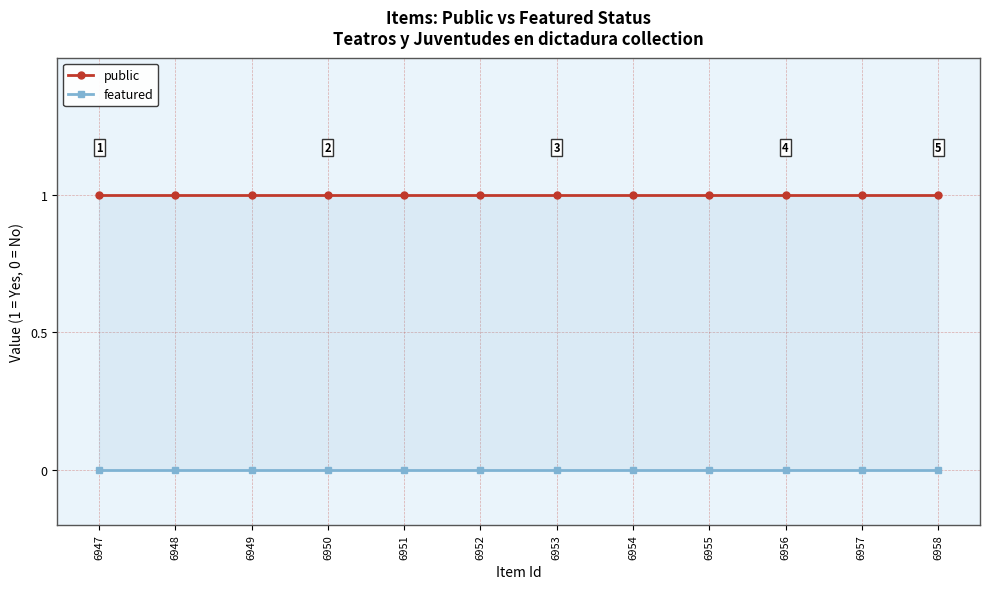

What is the total value across all series at 6949?

1